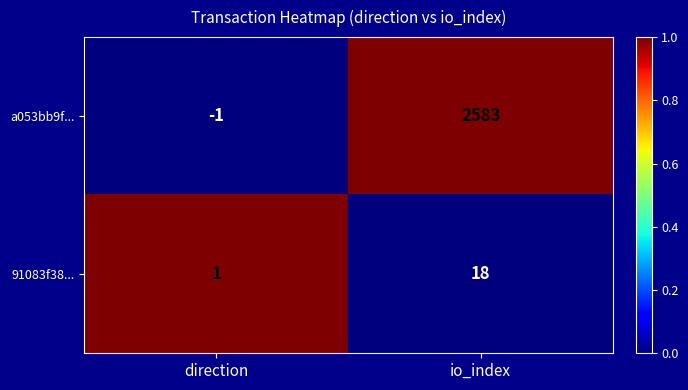

Rank the categories by 91083f38... value from lowest to highest.

direction, io_index